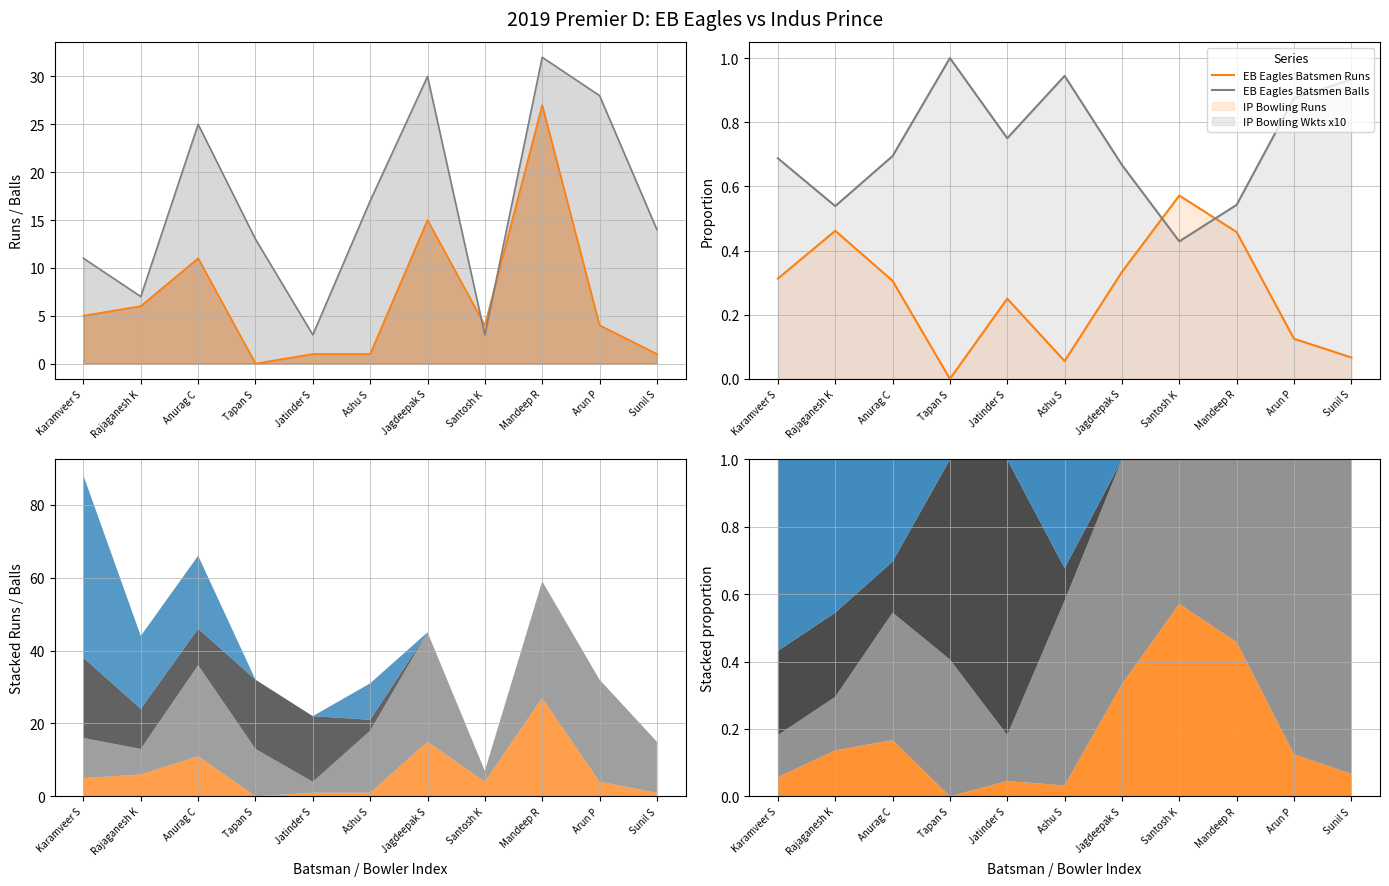

Which series has the largest total across all categories?

EB Eagles Batsmen Balls